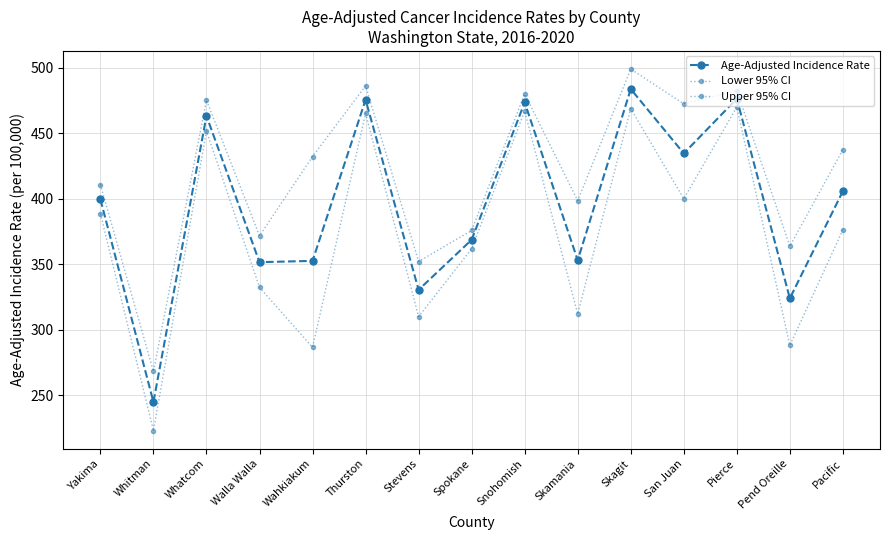

Is this an area chart (filled region under the line)?

No